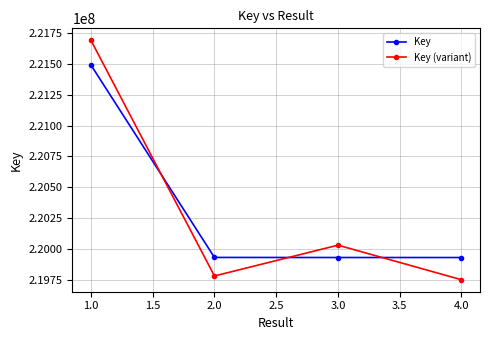

What are all the series names shown in the legend?

Key, Key (variant)